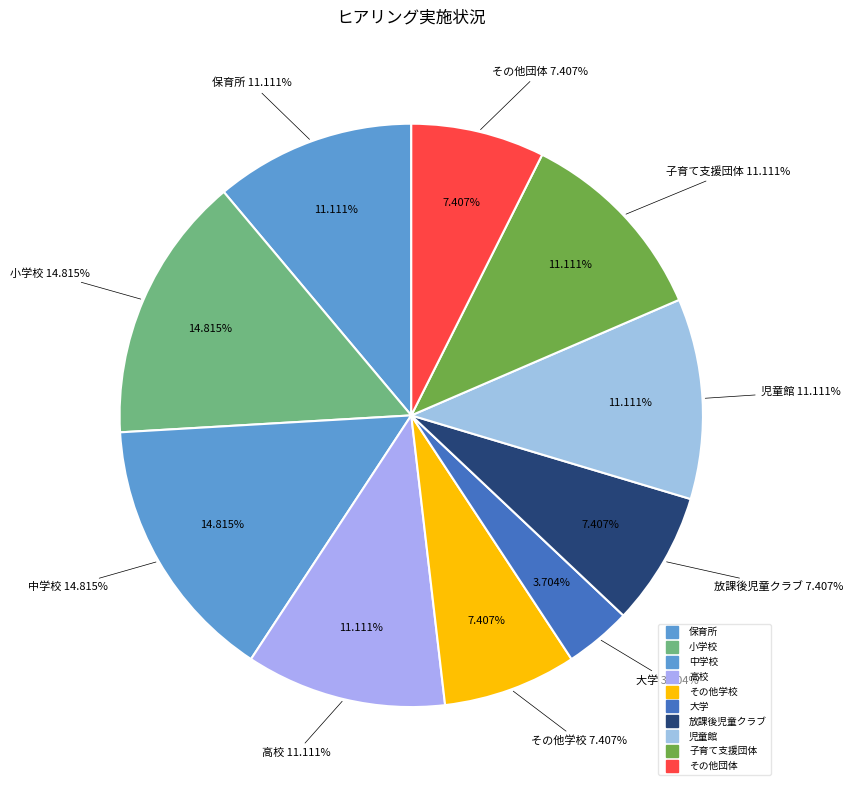

Is it true that 高校 is 17% of the pie?

False